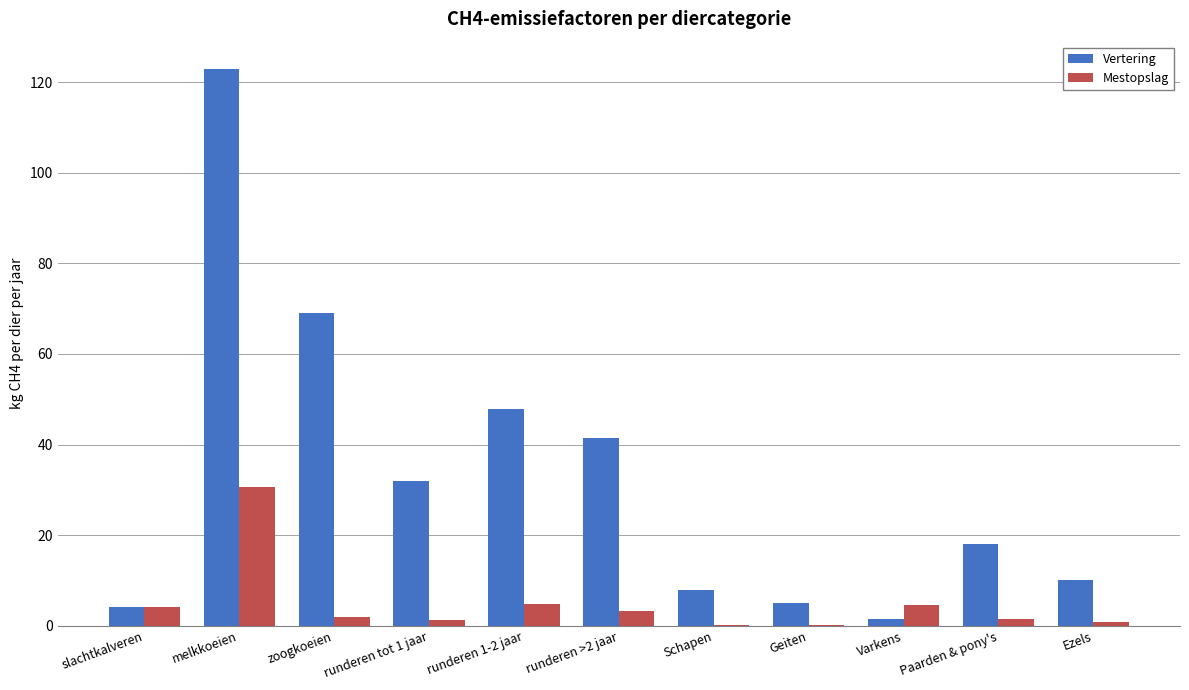

At which category is the sum across all series the highest?

melkkoeien